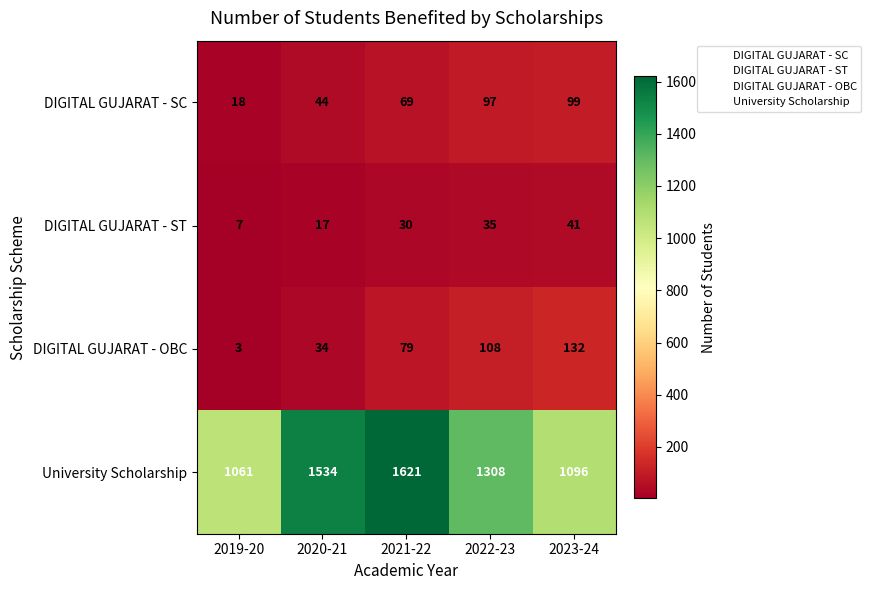

At how many categories does at least one series exceed 171?

5